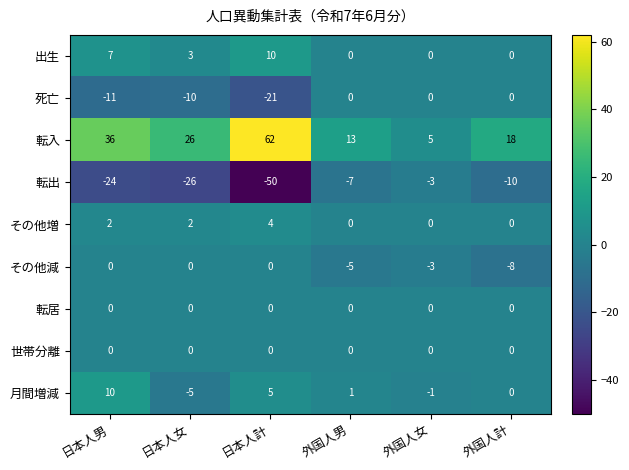

Which series has the largest total across all categories?

転入